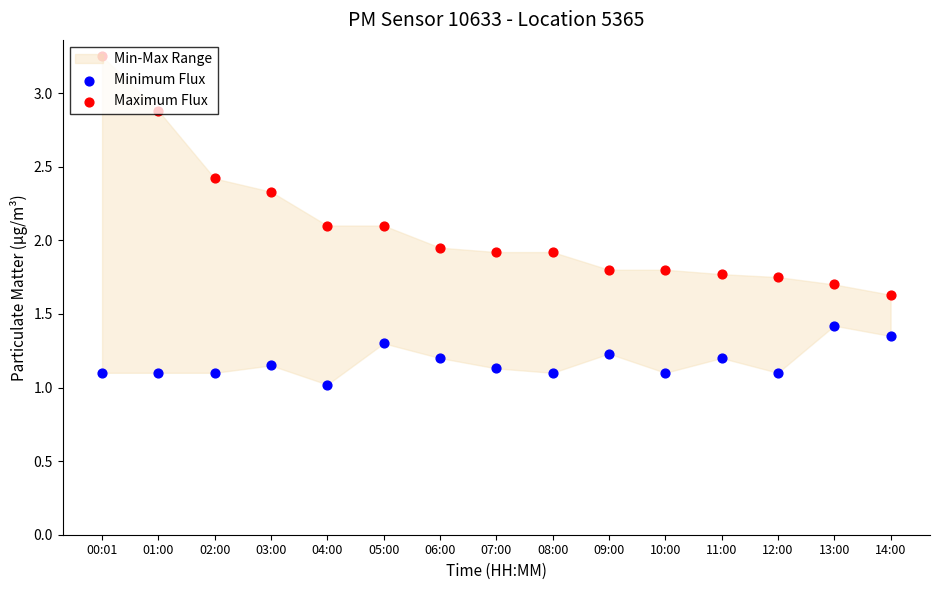

At how many categories does at least one series exceed 3?

1